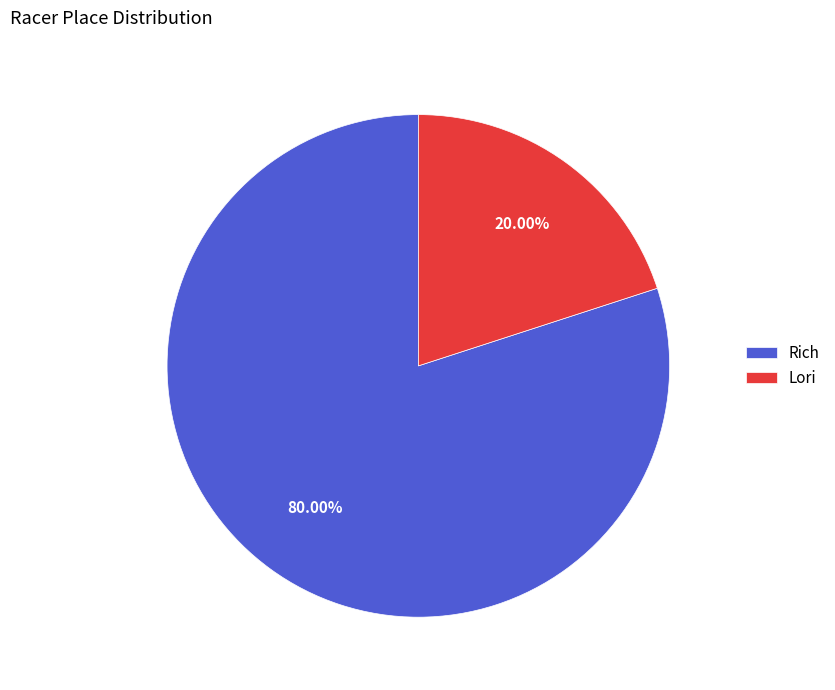

Rank the categories by value from highest to lowest.

Rich, Lori